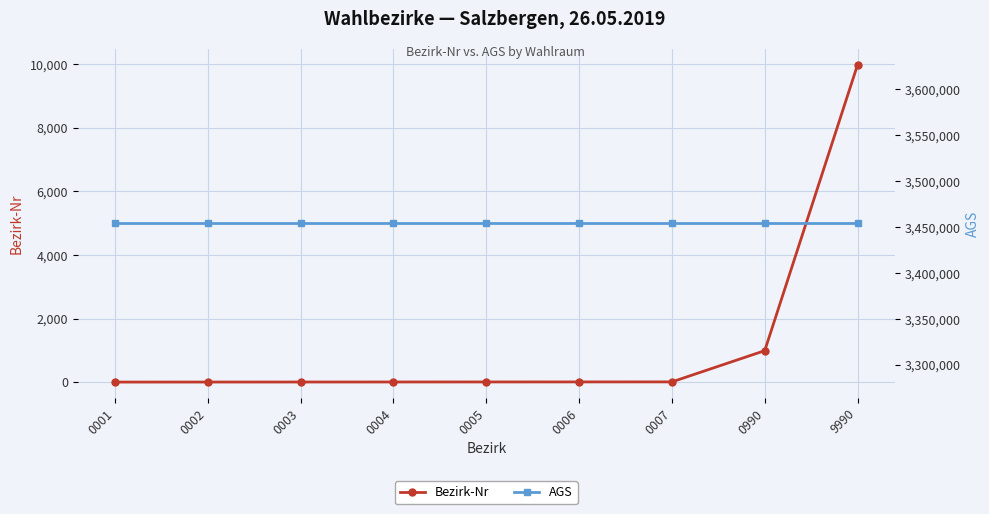

What is the minimum value shown in the chart?

1